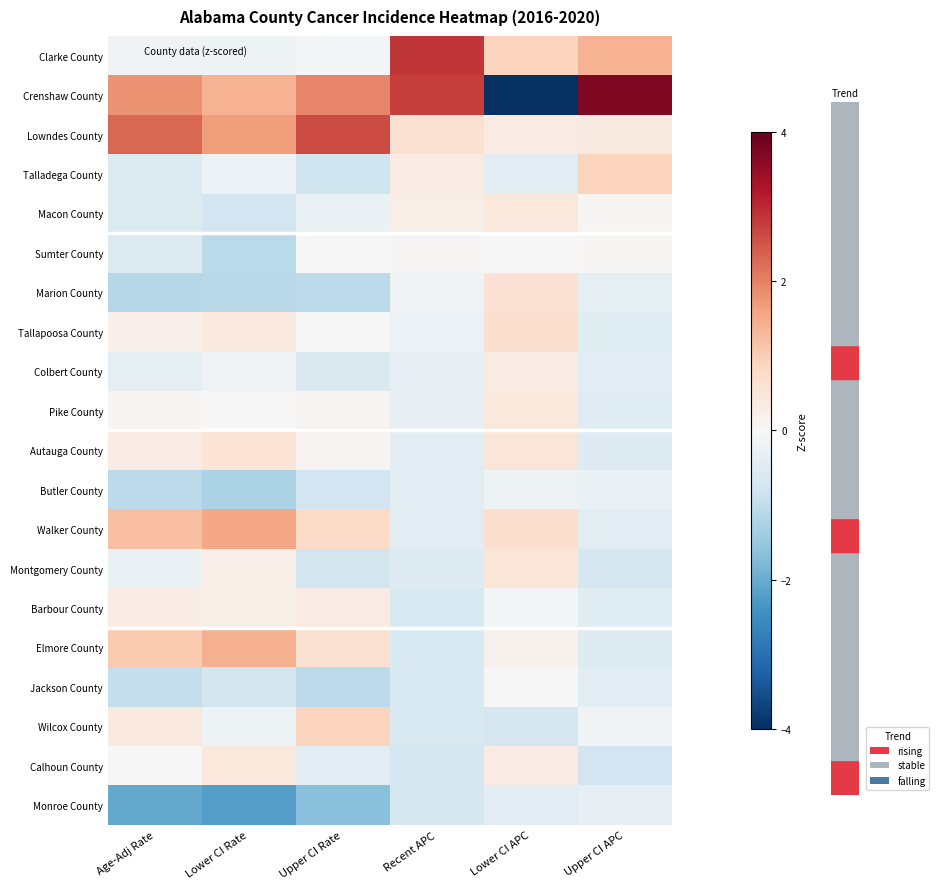

Which series has the largest total across all categories?

Lowndes County